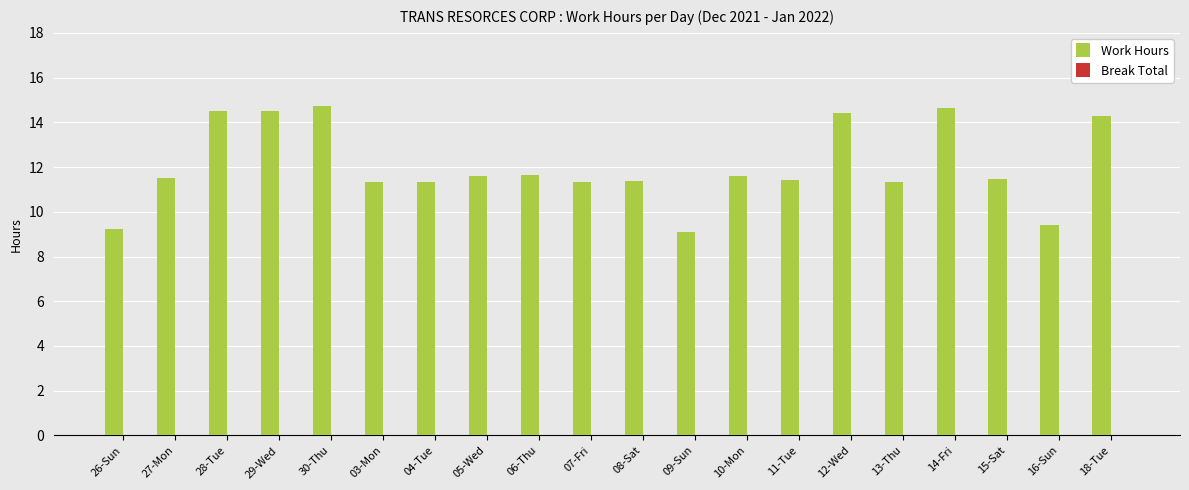

Which has a higher value, 18-Tue or 28-Tue?

28-Tue